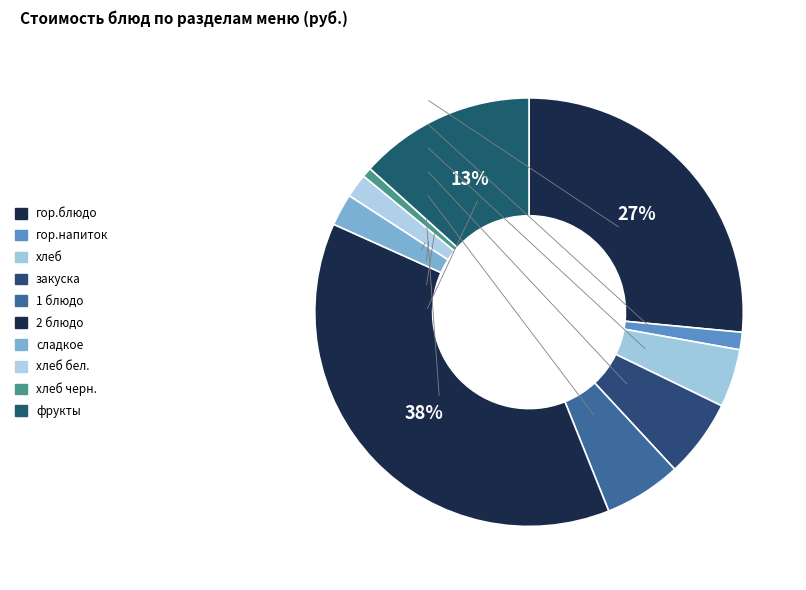

Rank the categories by value from lowest to highest.

хлеб черн., гор.напиток, хлеб бел., сладкое, хлеб, 1 блюдо, закуска, фрукты, гор.блюдо, 2 блюдо